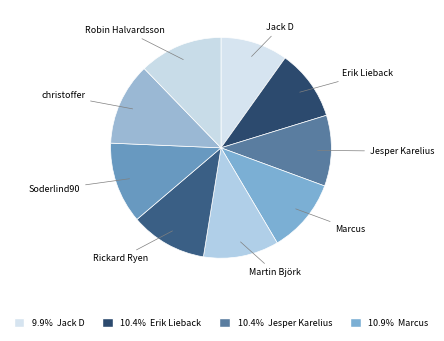

Do Erik Lieback and Jesper Karelius together represent more than half of the pie?

No